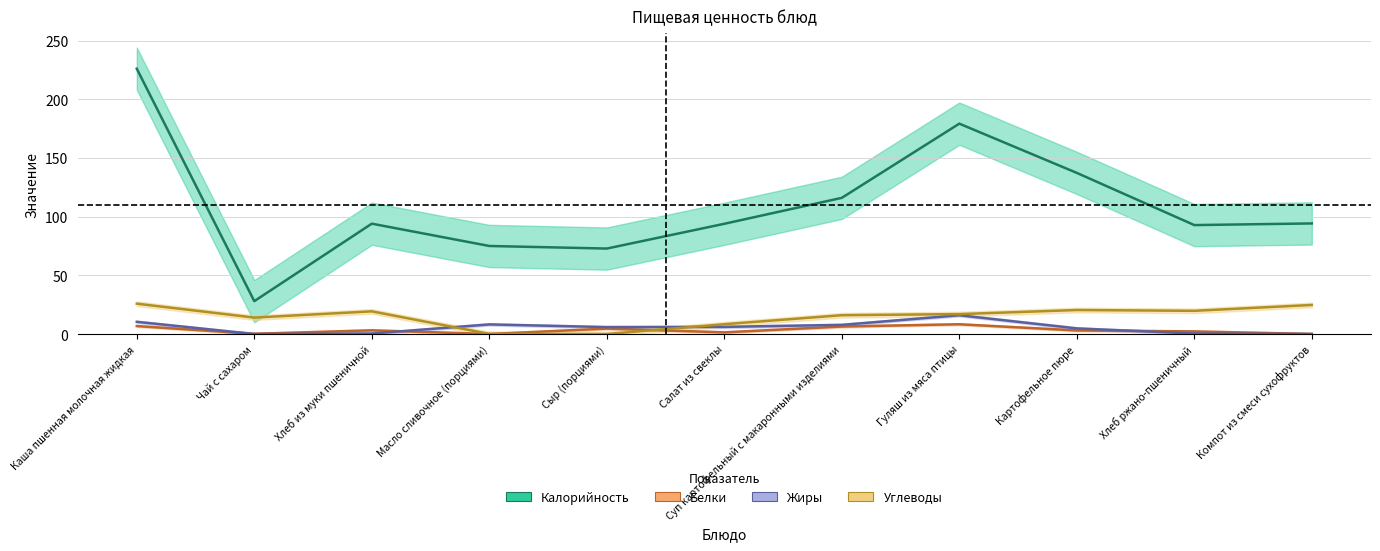

What is the sum of the Жиры values at Гуляш из мяса птицы and Хлеб ржано-пшеничный?

16.4